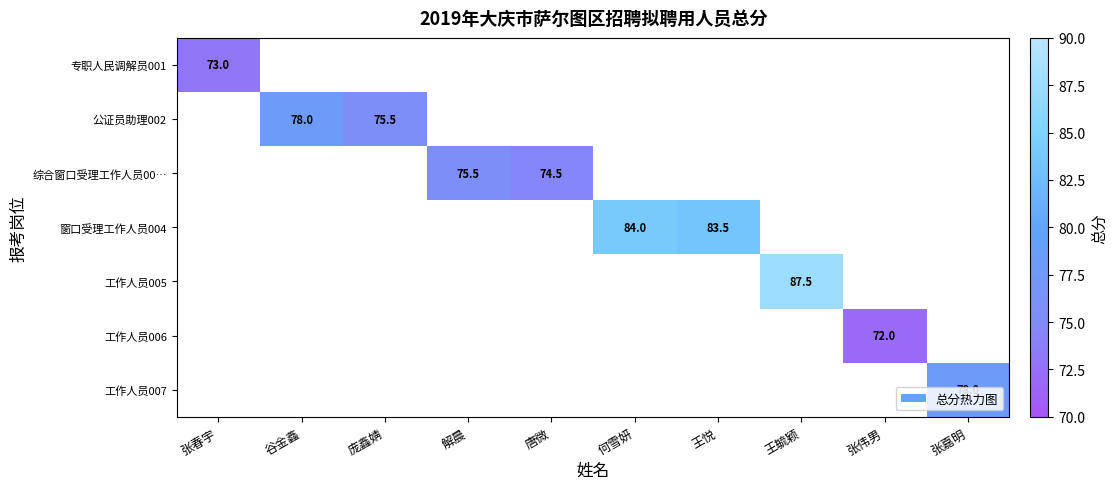

At which category does the chart reach its minimum across all series?

张伟男